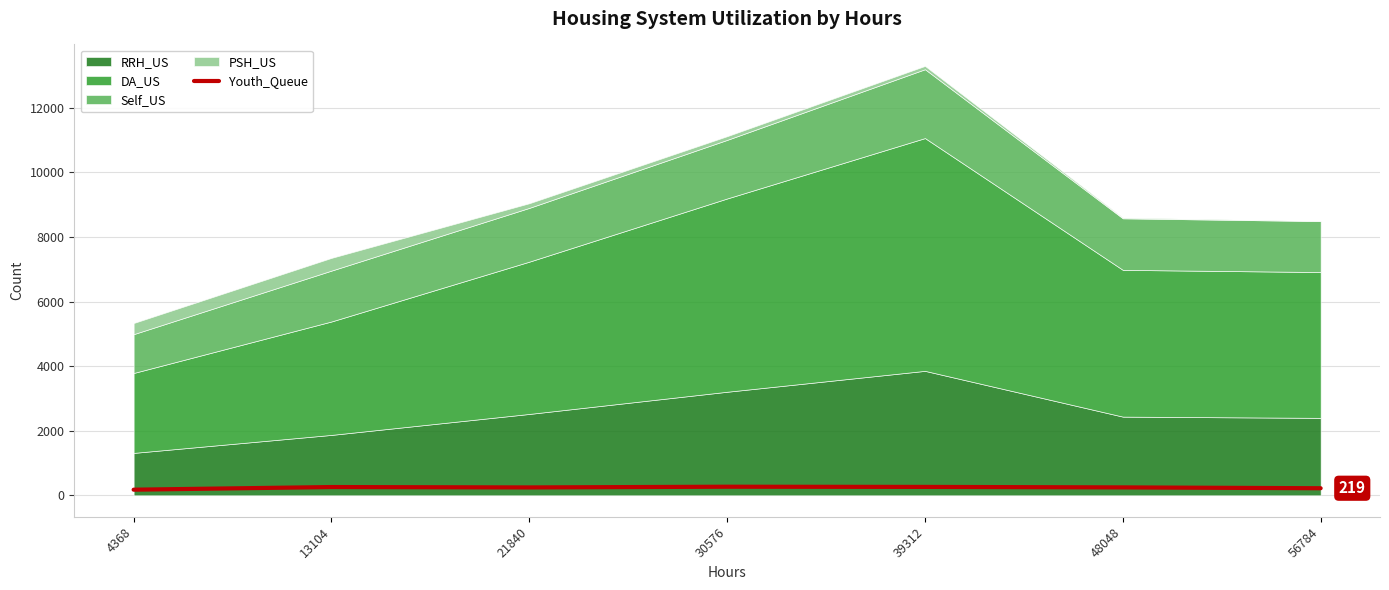

True or false: the data shows 266 at 30576.

True